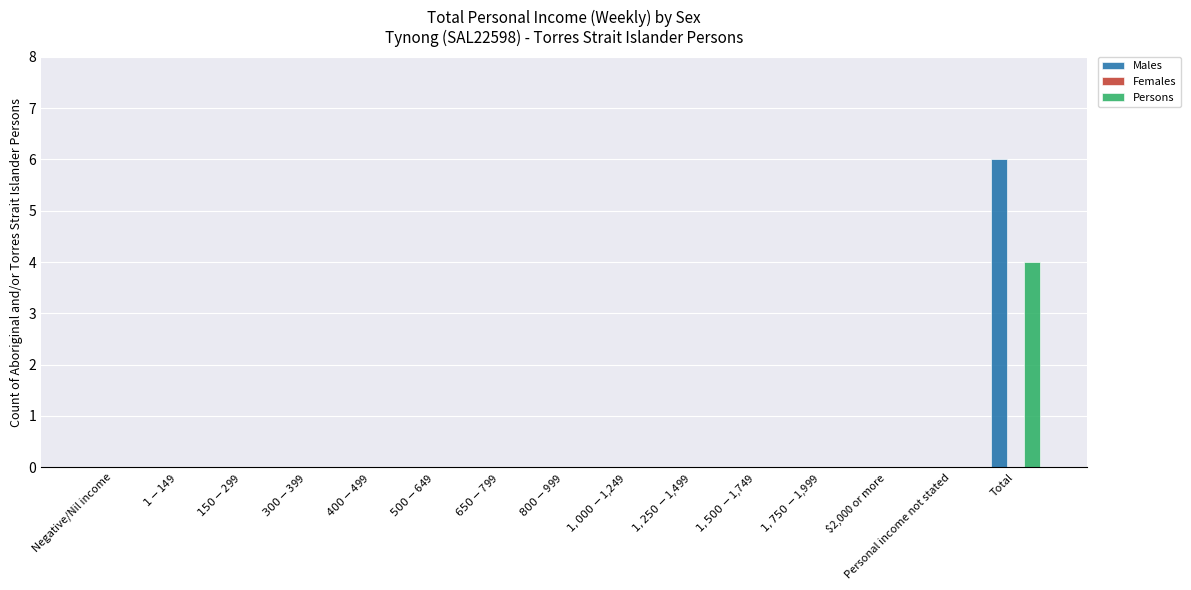

What is the sum of all Males values?

6